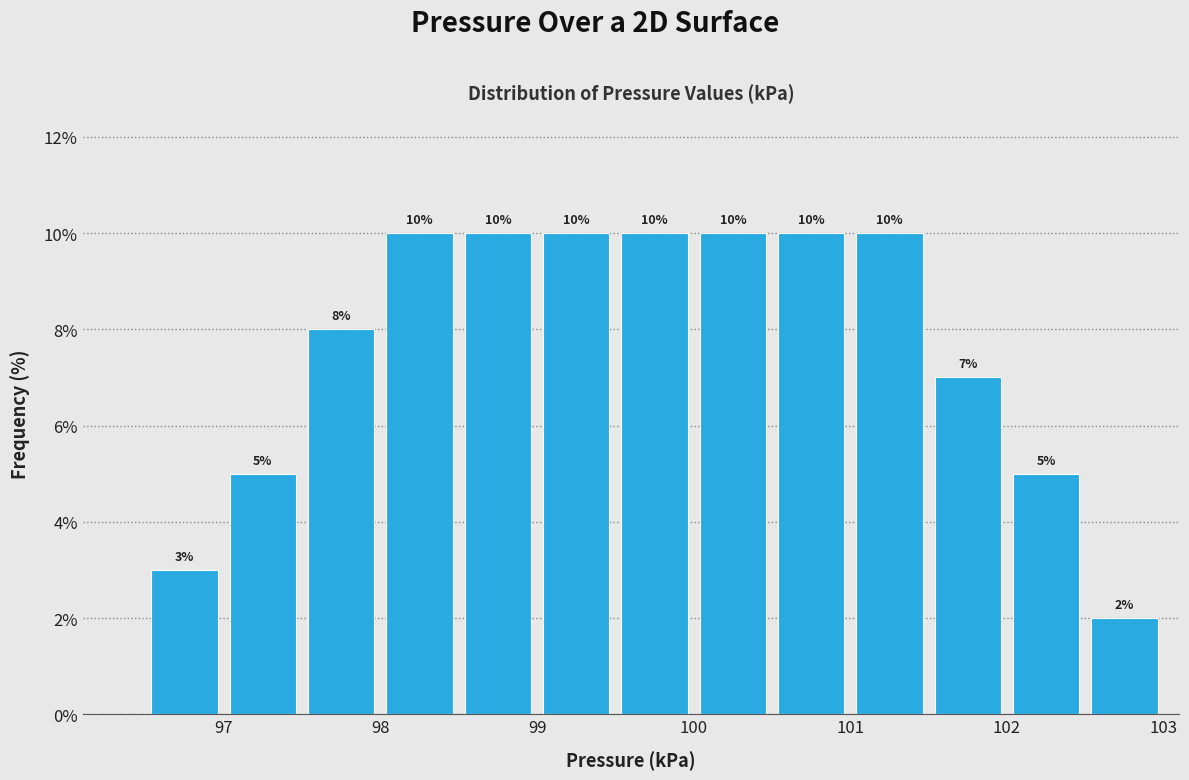

Reading left to right, list every bar in this chart as the range it spans on the x-axis followed by its height.

96.5 to 97.0: 3
97.0 to 97.5: 5
97.5 to 98.0: 8
98.0 to 98.5: 10
98.5 to 99.0: 10
99.0 to 99.5: 10
99.5 to 100.0: 10
100.0 to 100.5: 10
100.5 to 101.0: 10
101.0 to 101.5: 10
101.5 to 102.0: 7
102.0 to 102.5: 5
102.5 to 103.0: 2